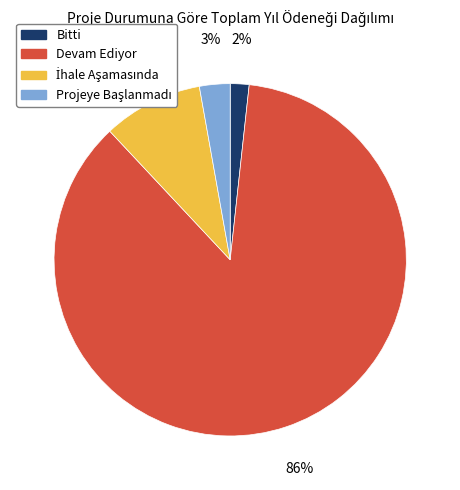

How many slices are in this pie chart?

4